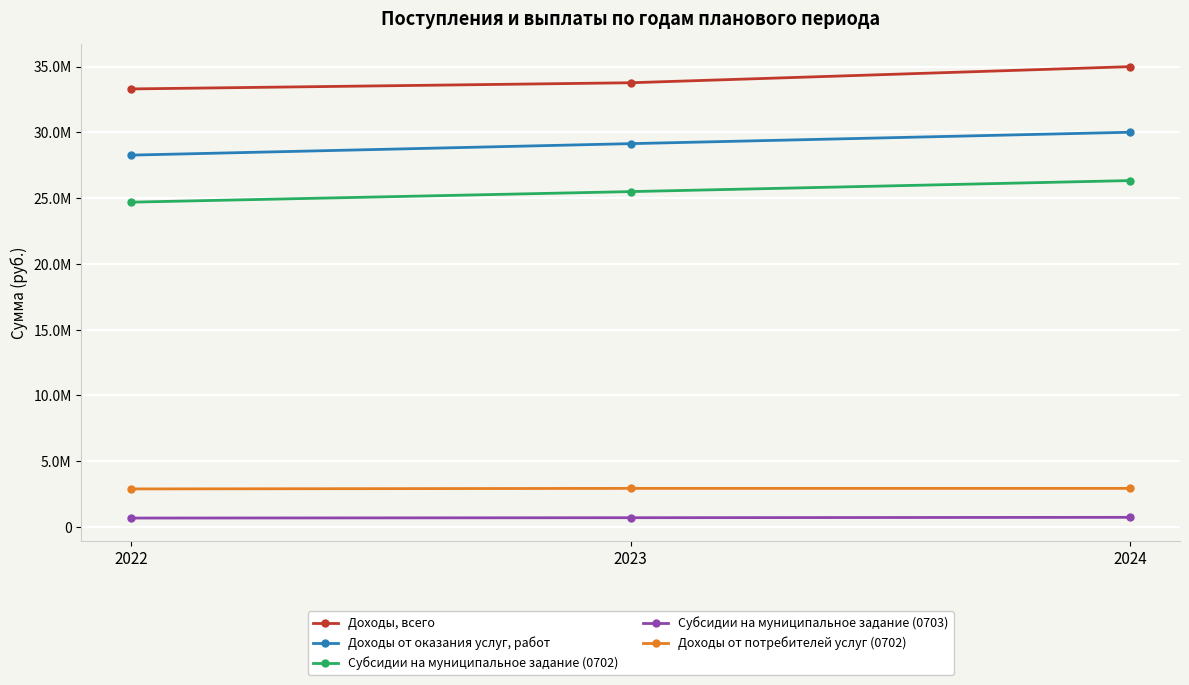

Reading right to left, transcribe all the data shown in this chart.

Доходы, всего: 2024=34997803	2023=33773703	2022=33303978
Доходы от оказания услуг, работ: 2024=30011903	2023=29144503	2022=28272178
Субсидии на муниципальное задание (0702): 2024=26337600	2023=25498500	2022=24696200
Субсидии на муниципальное задание (0703): 2024=736100	2023=707800	2022=680400
Доходы от потребителей услуг (0702): 2024=2938203	2023=2938203	2022=2895578